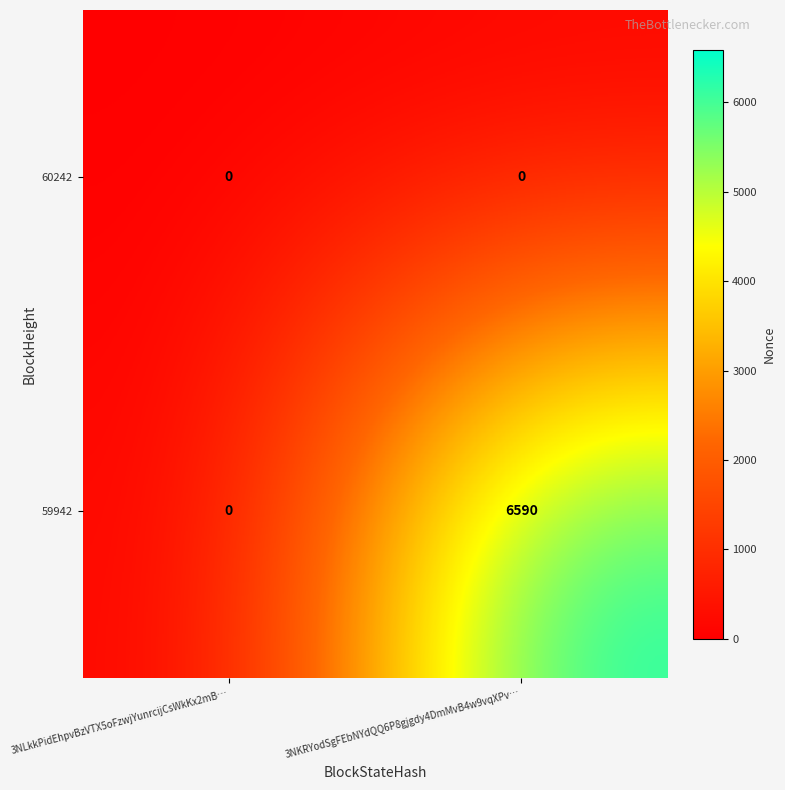

Reading left to right, list all the values displayed in this chart.

60242: 0	0
59942: 0	6590